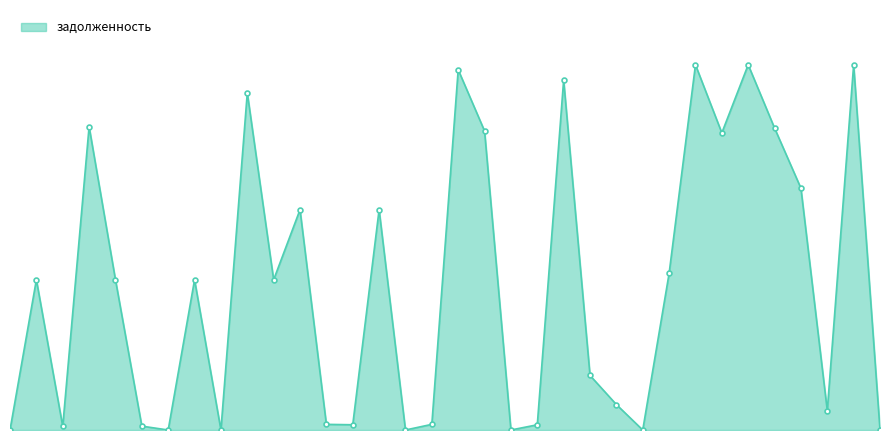

Is this an area chart (filled region under the line)?

Yes